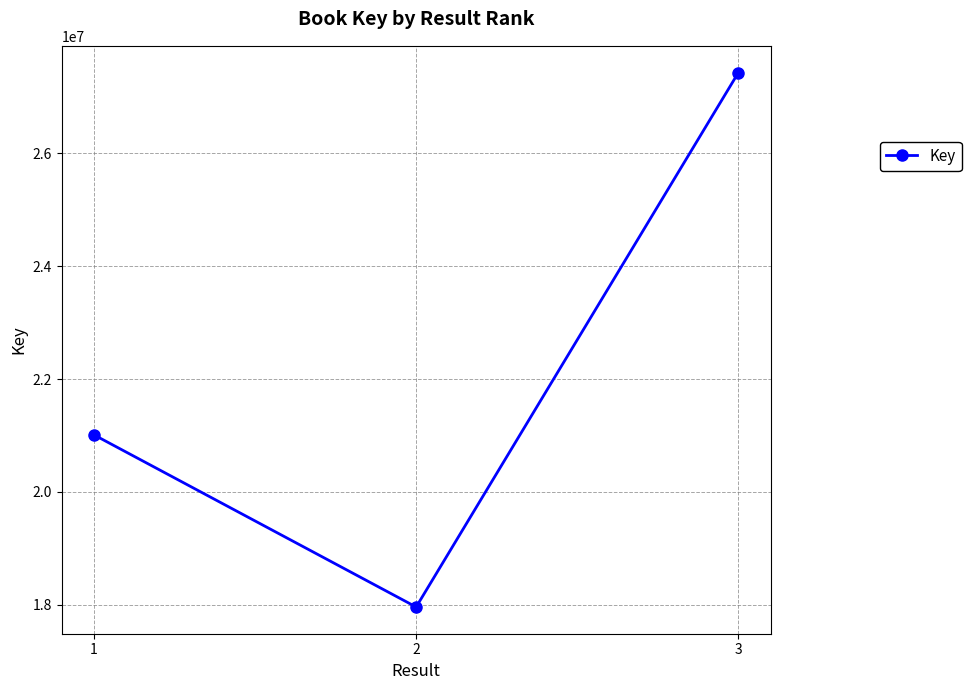

At which label is the value closest to 22695526?

1